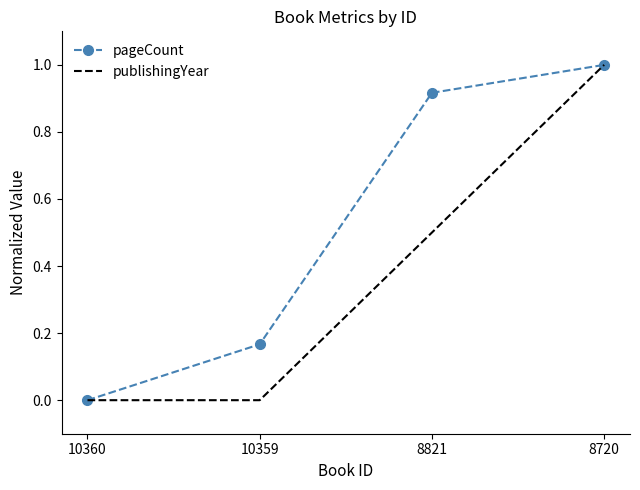

Is the value of pageCount at 10360 greater than the value of publishingYear at 8821?

No